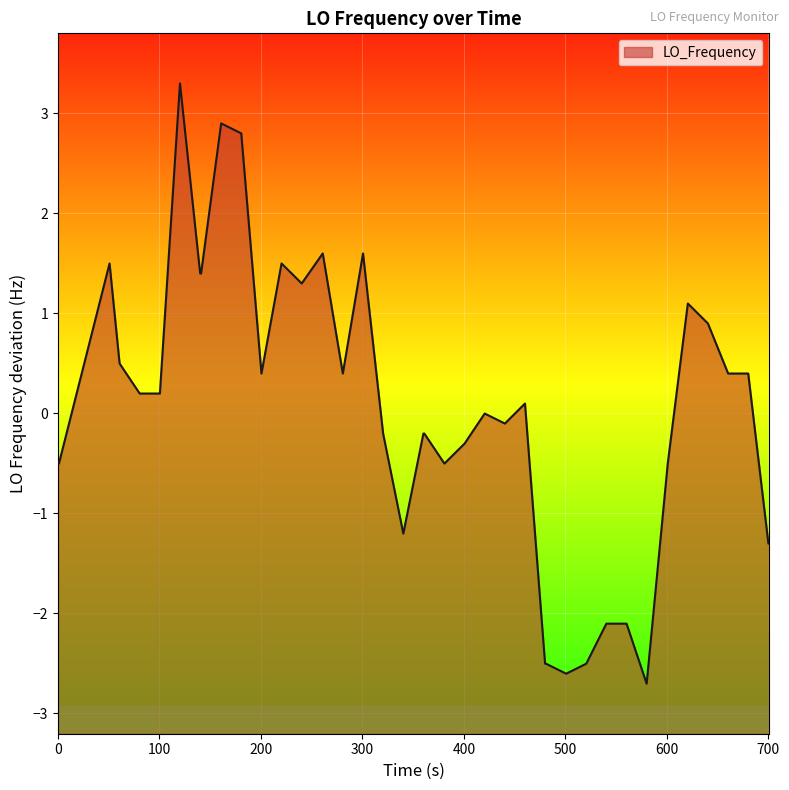

What is the minimum value shown in the chart?

-2.7